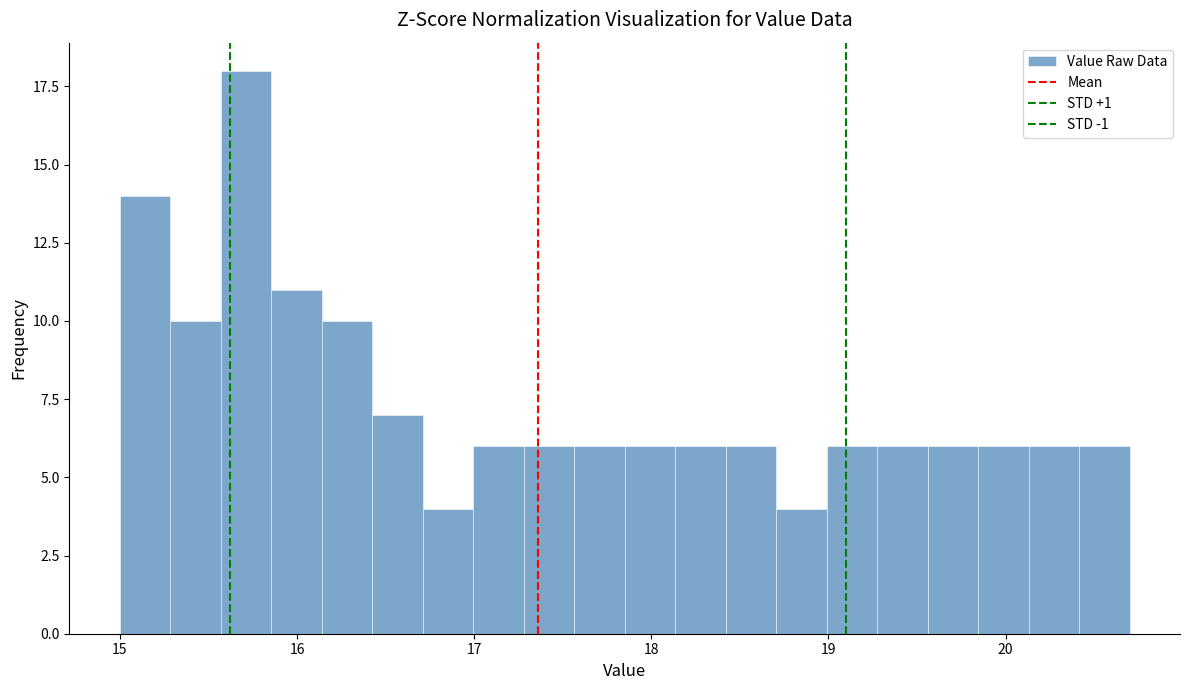

Read against the x-axis, roughly where is the centre of the tallest bar?

15.7